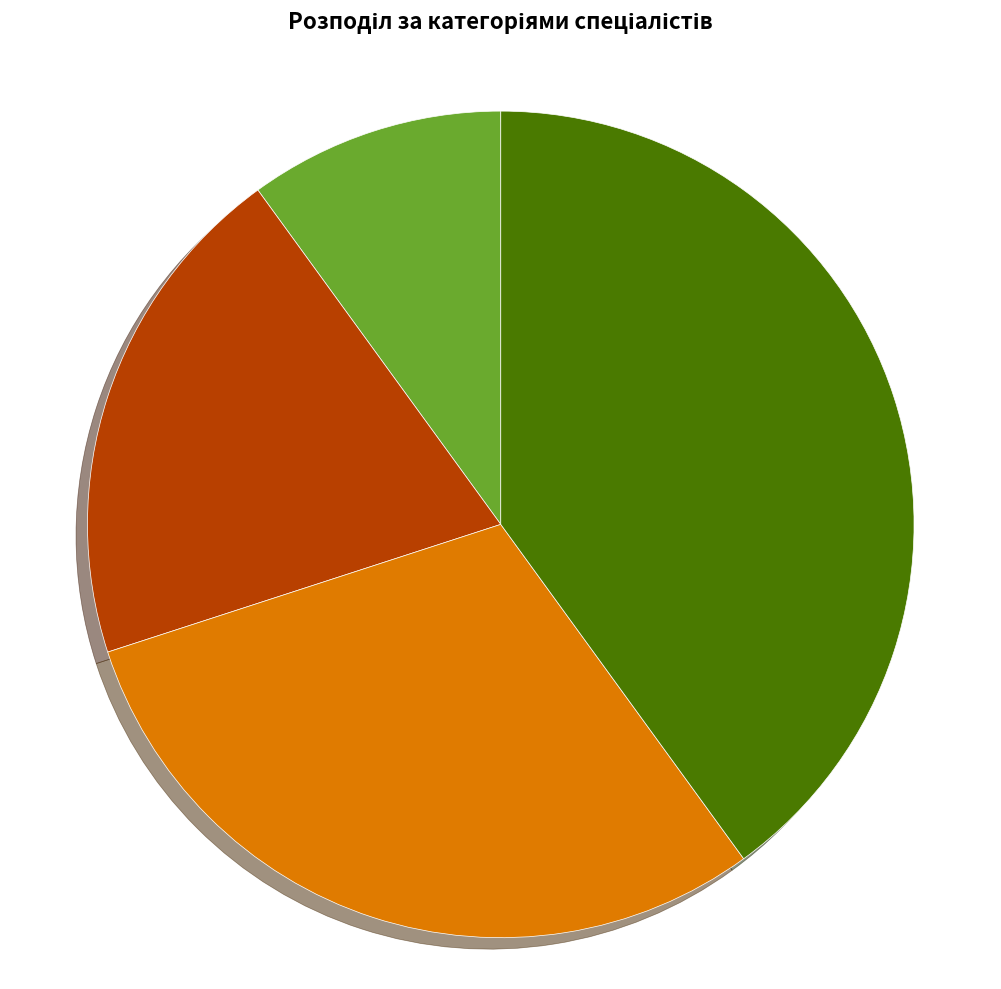

Is there any slice that represents more than half of the pie?

No